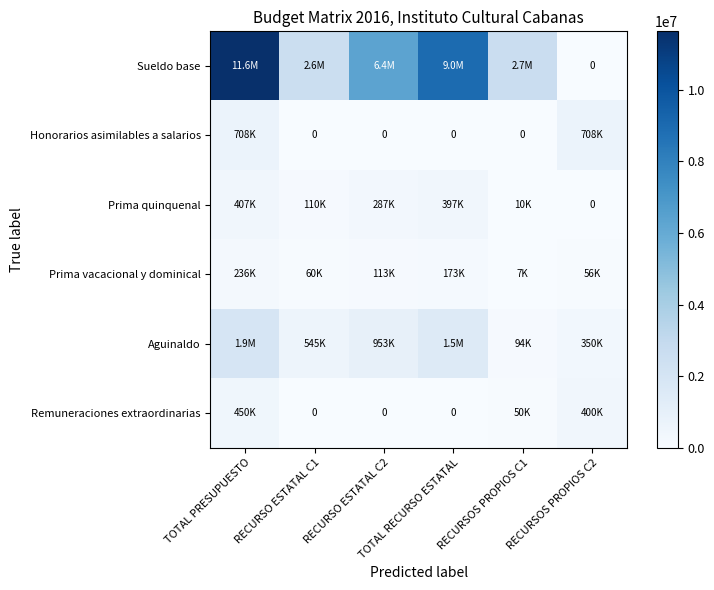

At how many categories does at least one series exceed 6698854?

2